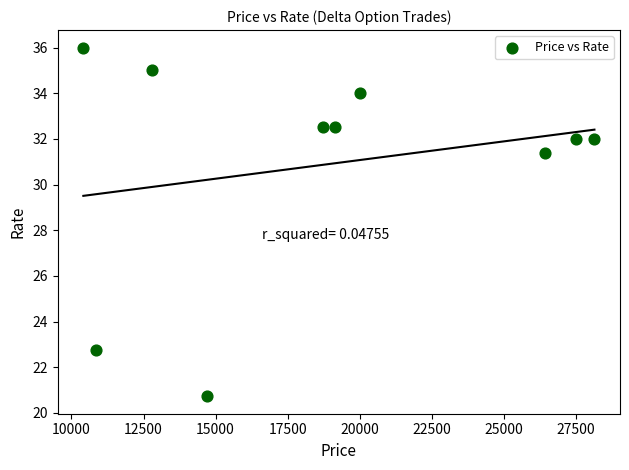

What Y value in the scatter plot is closest to 28?

31.4